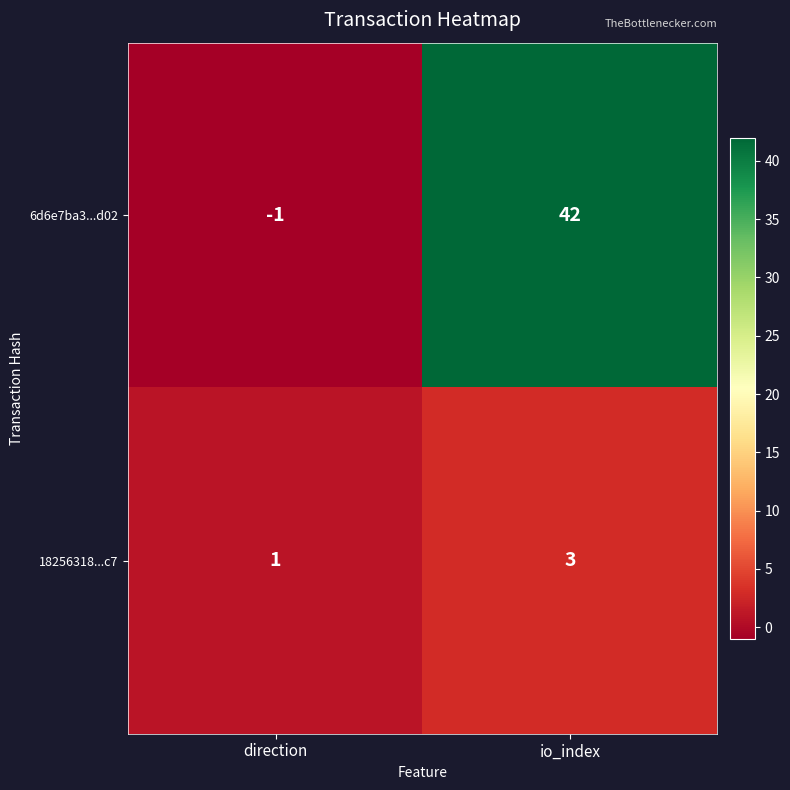

At which label is 18256318...c7 closest to 2?

direction